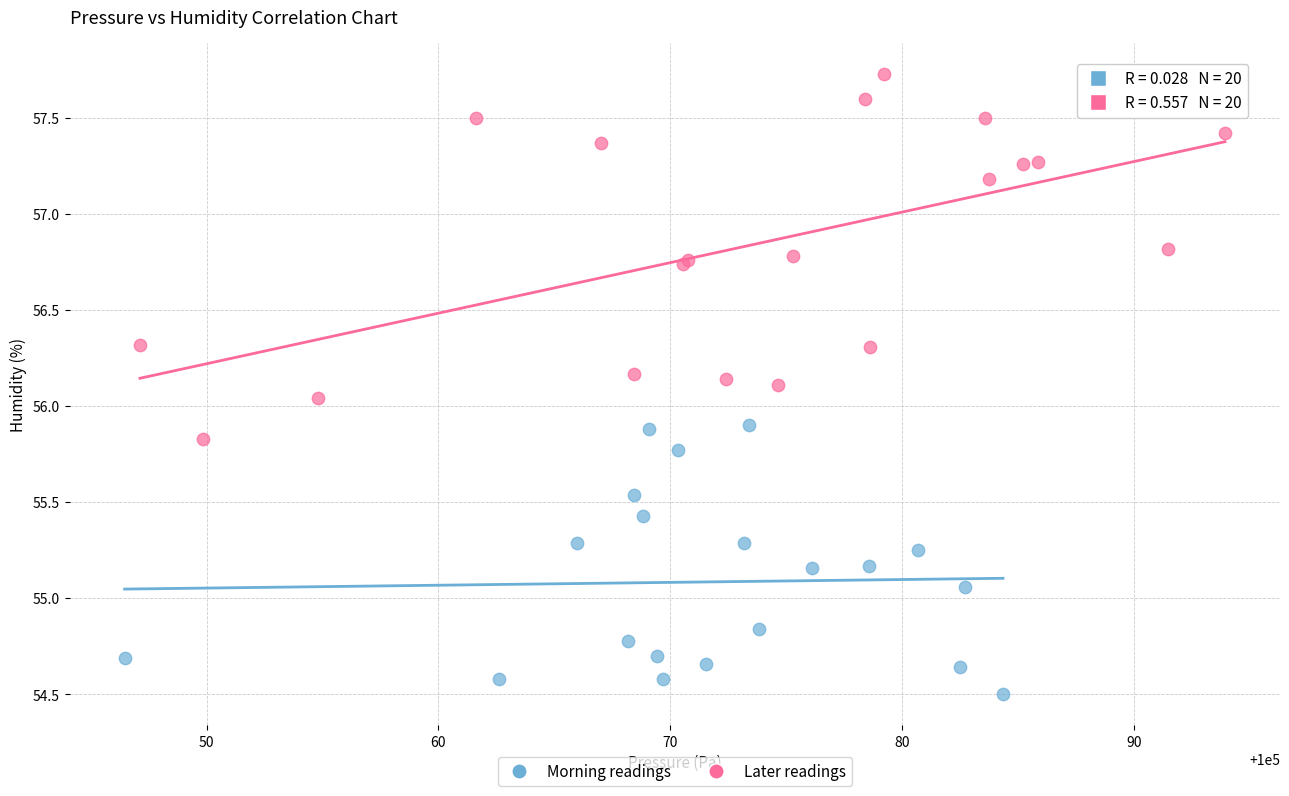

Which series contains the lowest Y value?

Morning readings